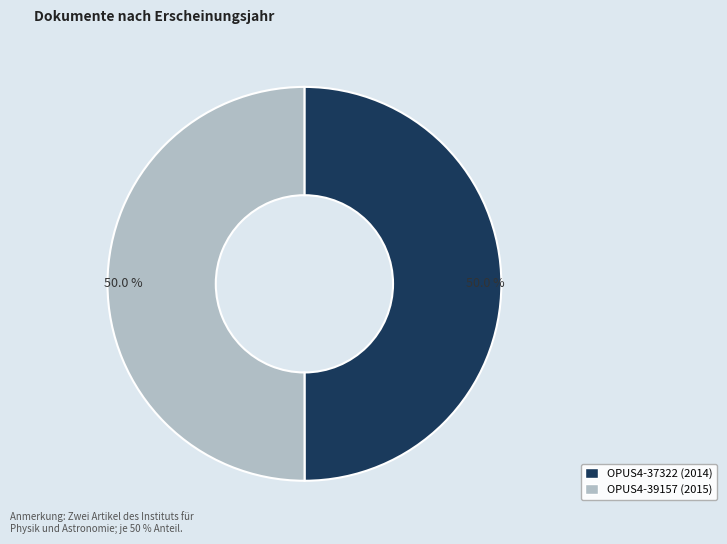

How many slices are in this pie chart?

2